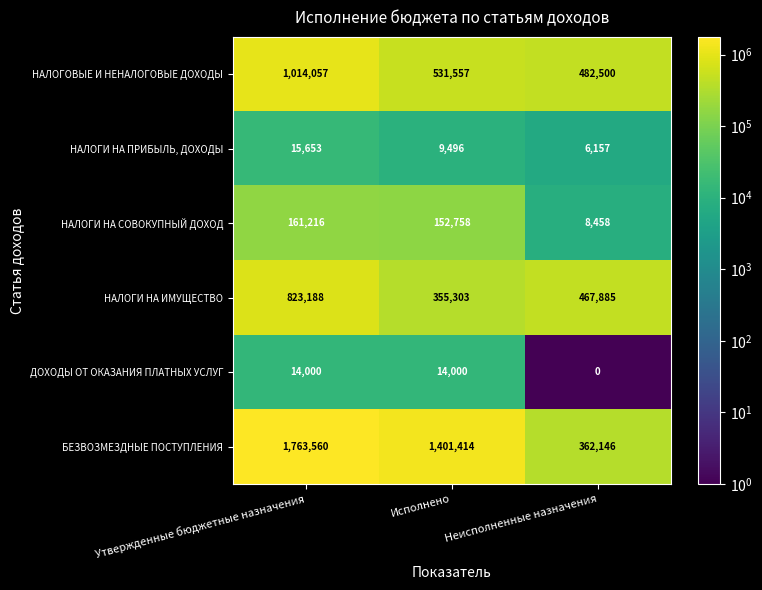

Which series has the largest total across all categories?

БЕЗВОЗМЕЗДНЫЕ ПОСТУПЛЕНИЯ